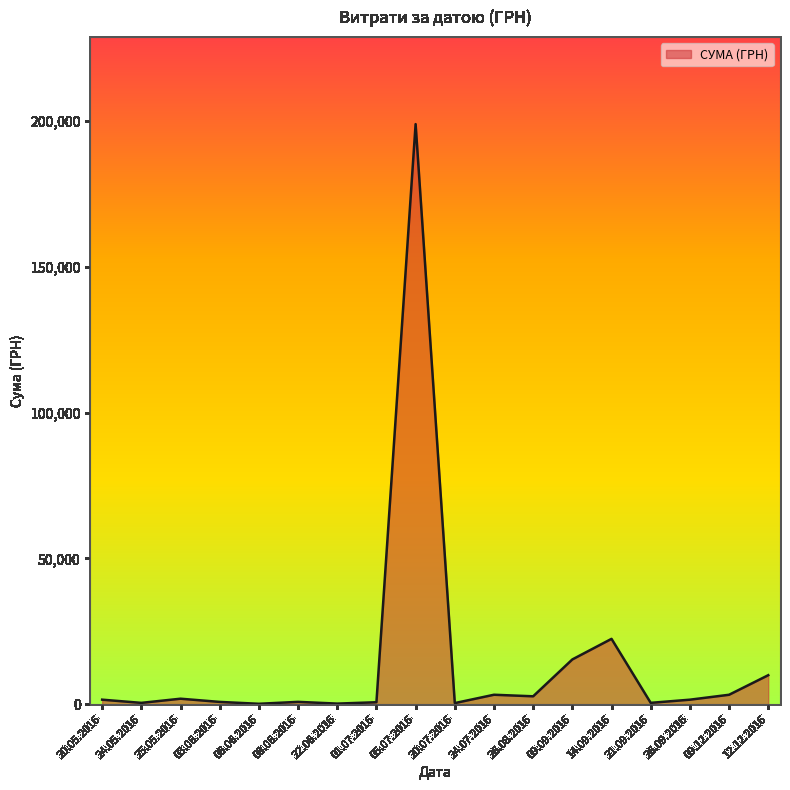

What value does the data have at 14.09.2016?

22400.6